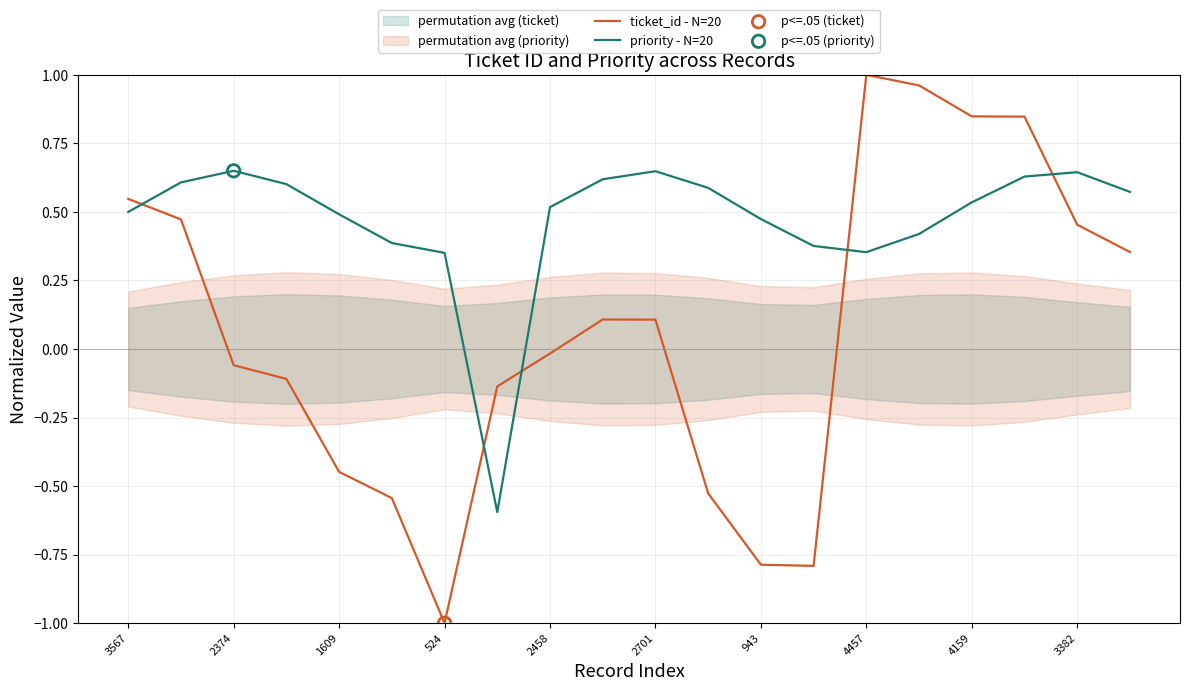

Which series has the widest spread of Y values?

ticket_id - N=20